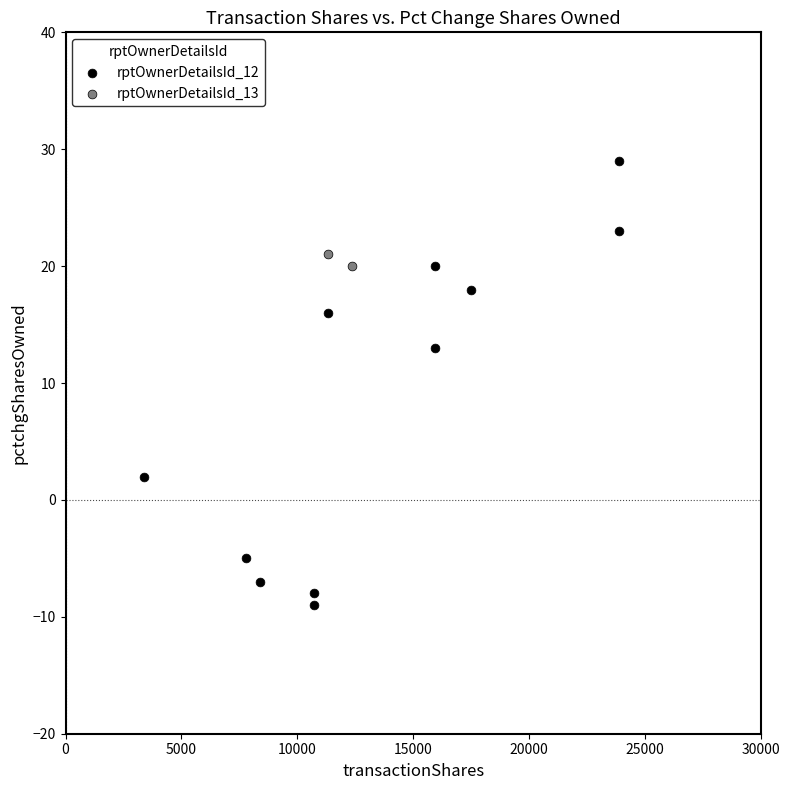

What are all the series names shown in the legend?

rptOwnerDetailsId_12, rptOwnerDetailsId_13